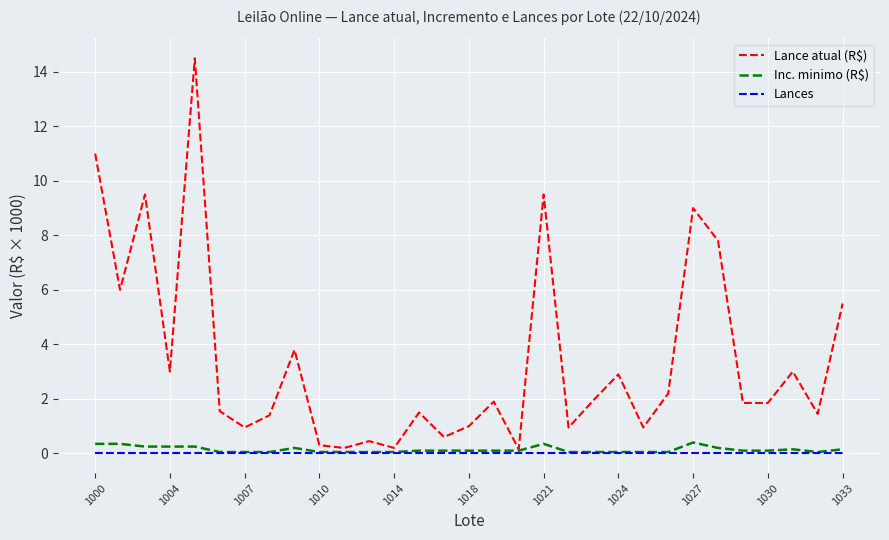

Which series has the largest range (max minus min)?

Lance atual (R$)